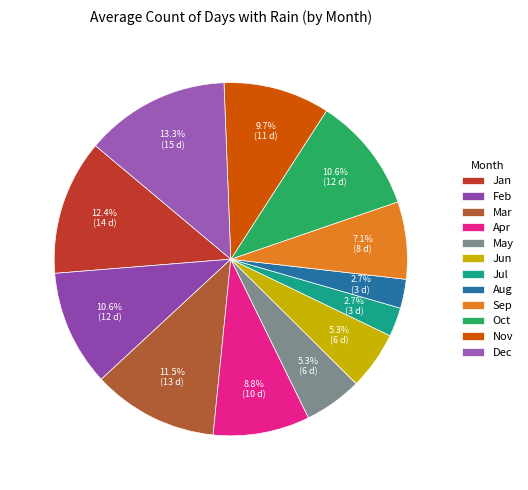

Which has a higher value, Jul or Jun?

Jun